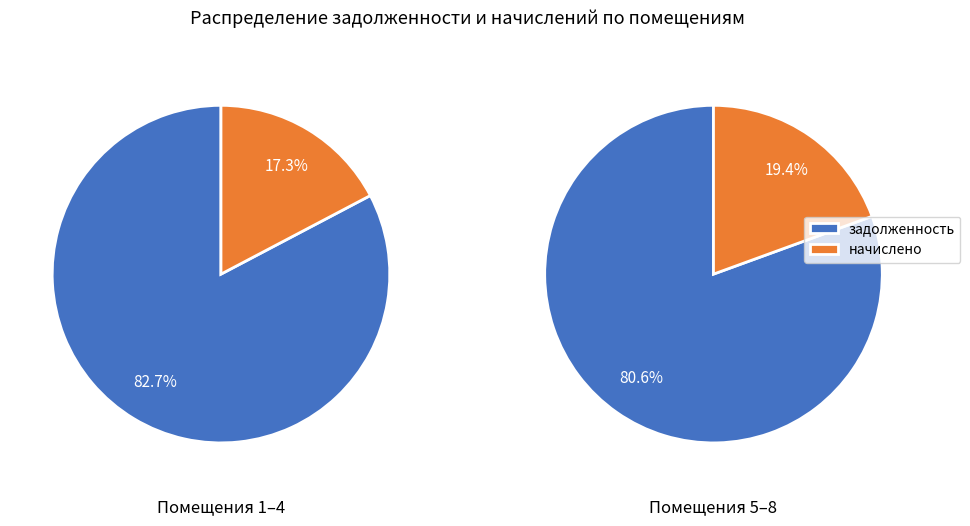

Does 1 represent more than half of the total?

No